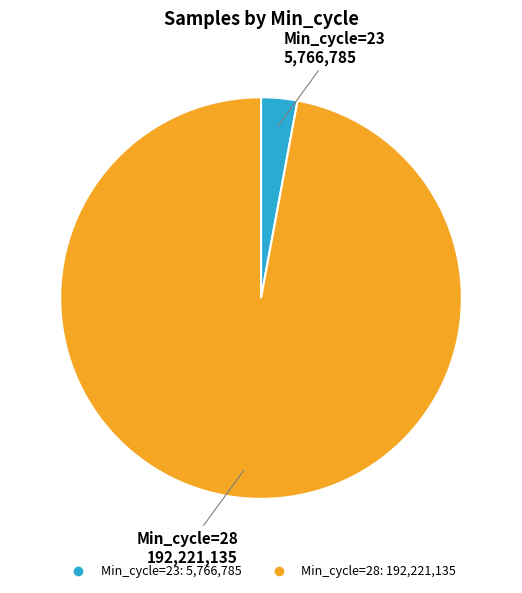

Count the number of slices in the pie.

2